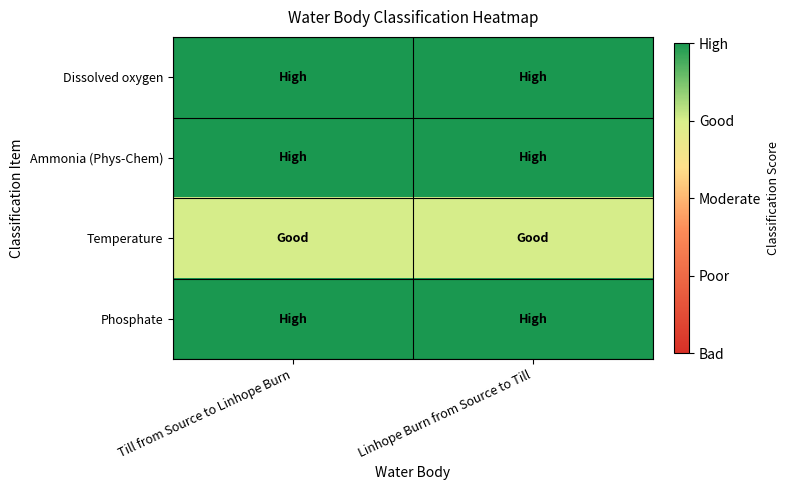

What is the difference between the highest and lowest values at Till from Source to Linhope Burn?

1